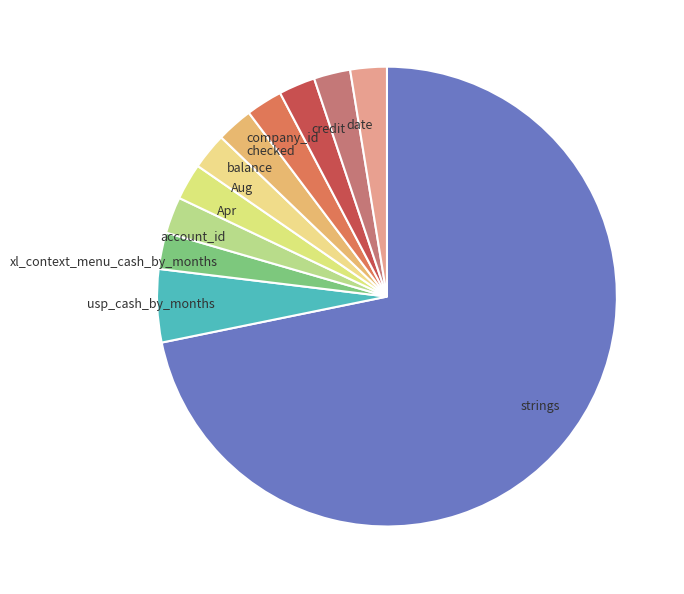

Which slice represents more than half of the pie?

strings